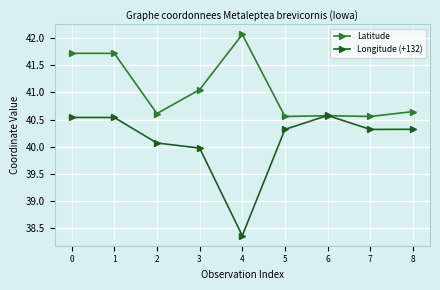

What is the sum of all Longitude (+132) values?

361.0